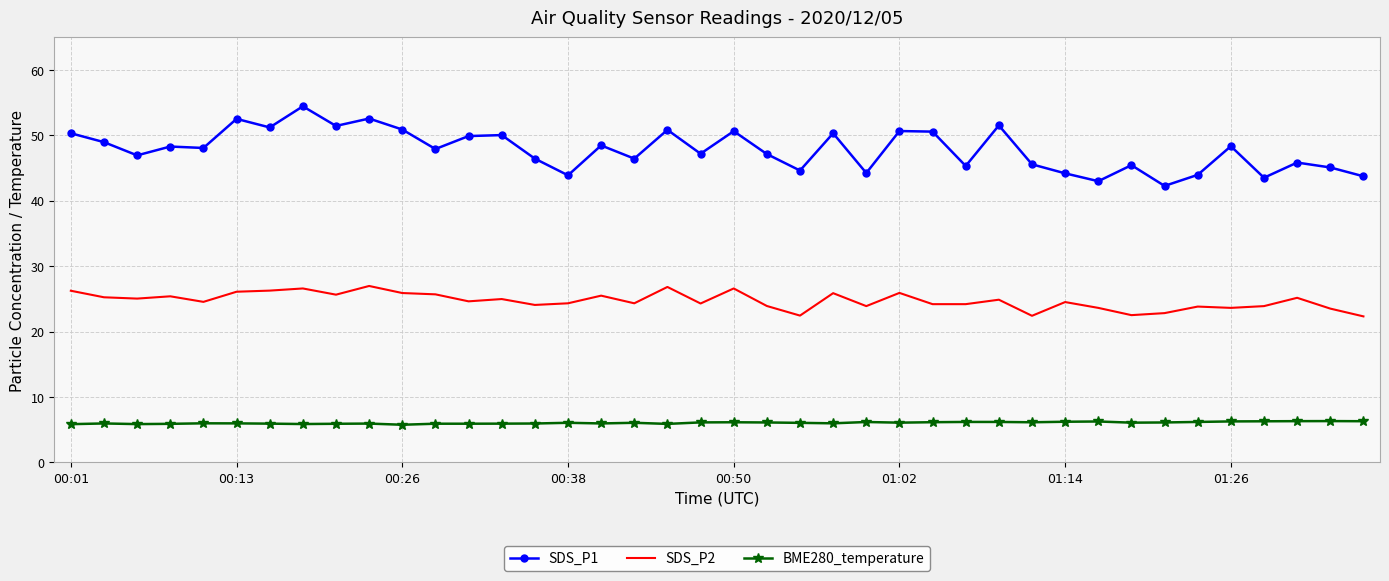

What are all the series names shown in the legend?

SDS_P1, SDS_P2, BME280_temperature